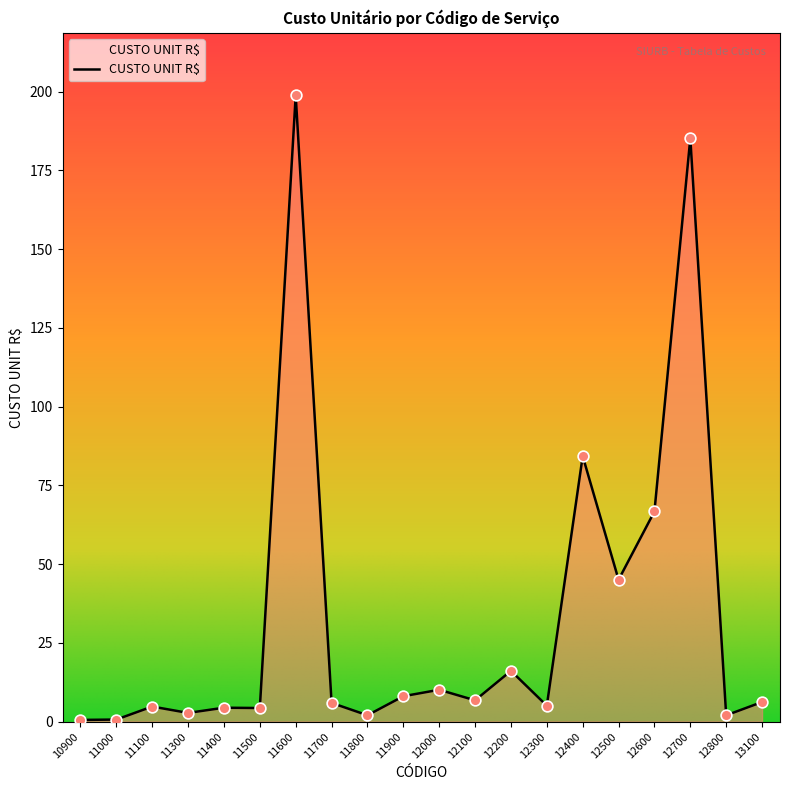

What is the change in value from 11000 to 12600?

+66.1